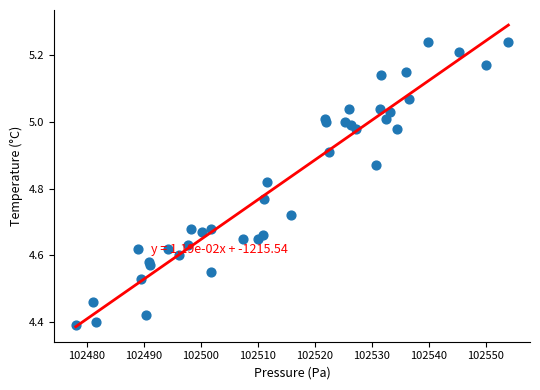

What is the range of X values (max minus min)?

75.9